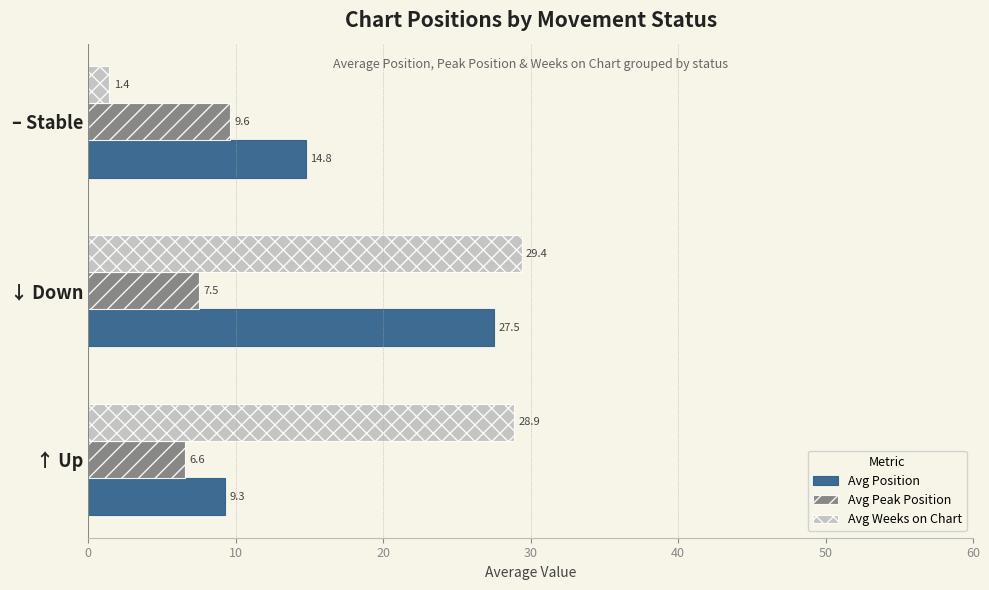

What is the sum of all Avg Weeks on Chart values?

59.7